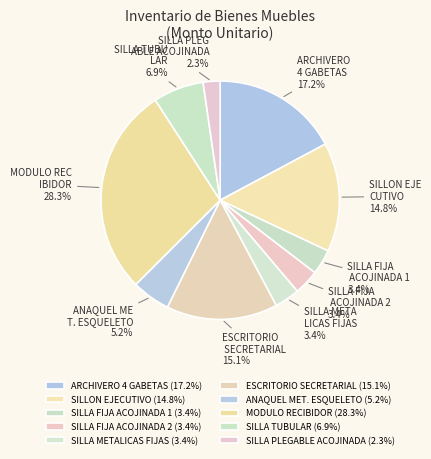

How many segments does this pie chart have?

10